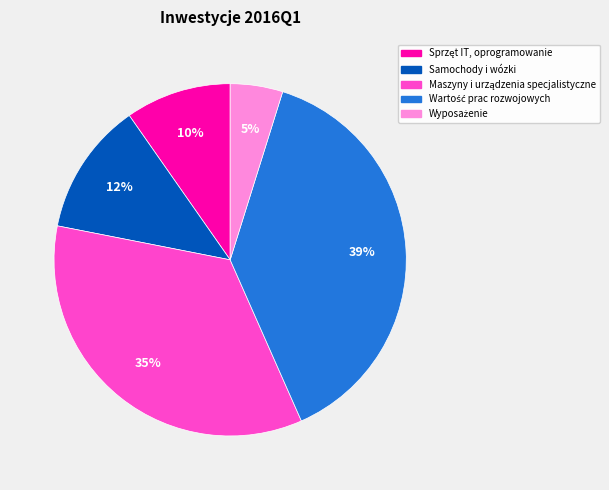

To the nearest percent, what is the average slice percentage?

20%